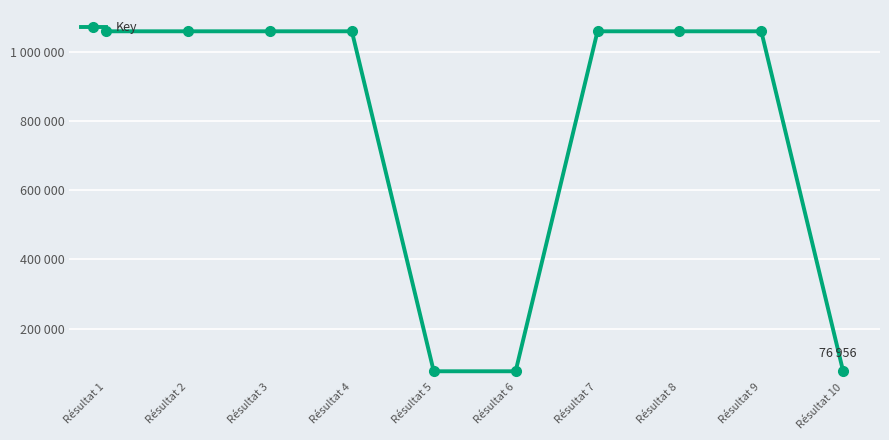

Reading left to right, transcribe all the data shown in this chart.

1058515	1058513	1058511	1058517	76958	76960	1058507	1058504	1058509	76956